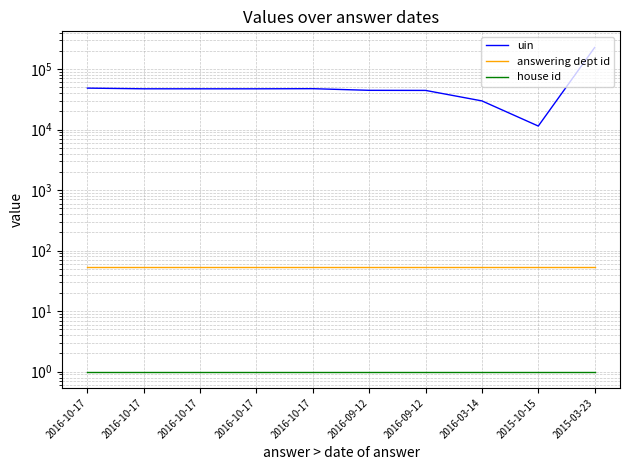

What is the highest value of the answering dept id series?

54